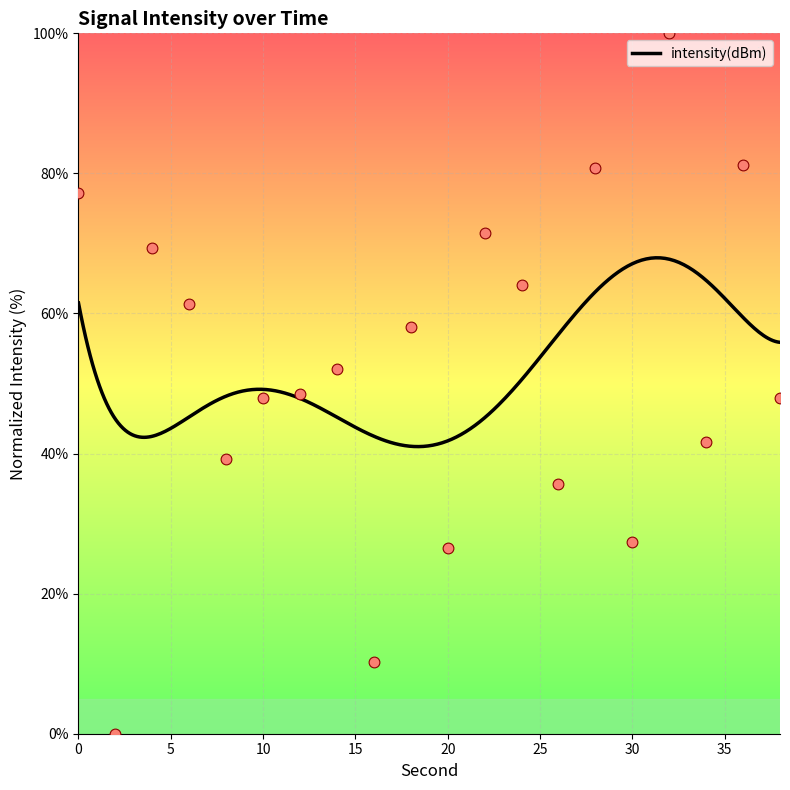

Which has a higher value, 36 or 22?

36